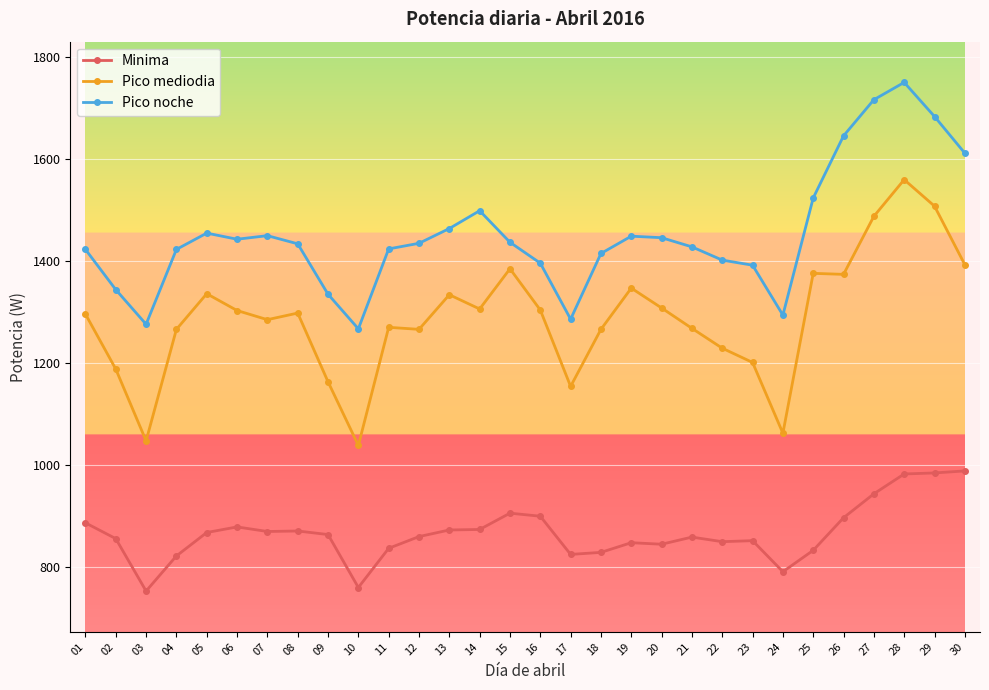

What is the difference between the Pico mediodia values at 13 and 21?

66